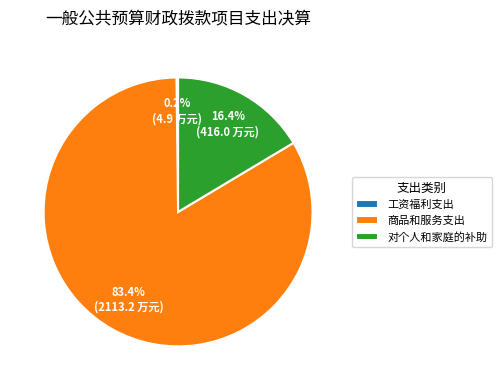

Is it true that 商品和服务支出 is 76% of the pie?

False